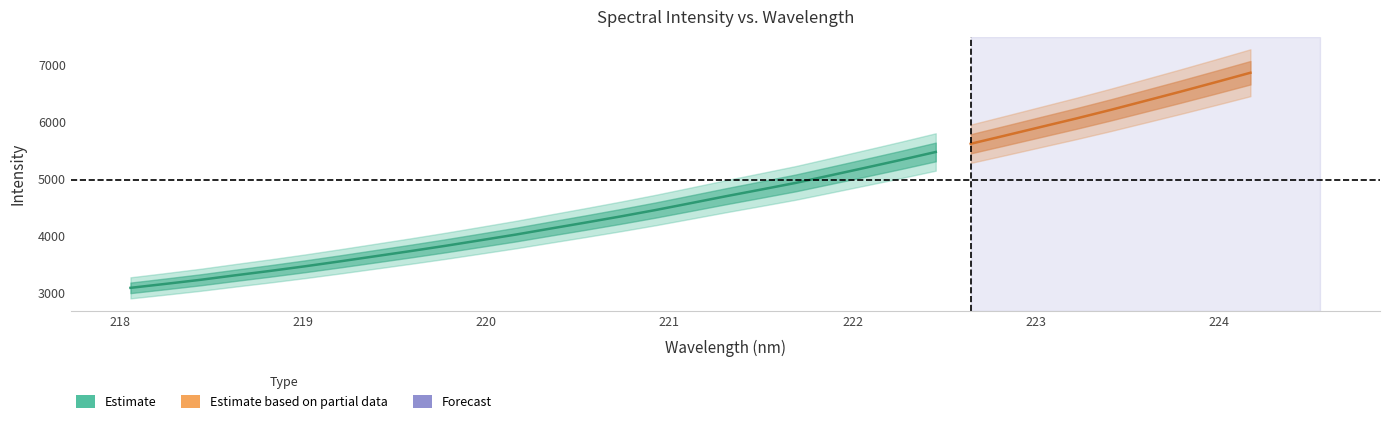

What is the label of the 1st point from the right?

224.1709